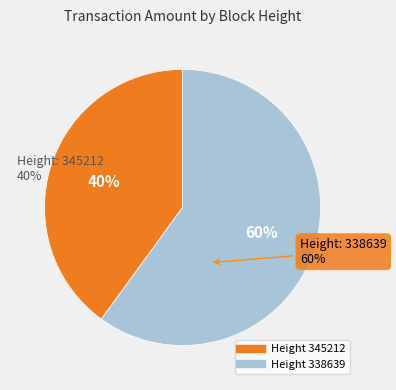

Which has a higher value, 345212 or 338639?

338639